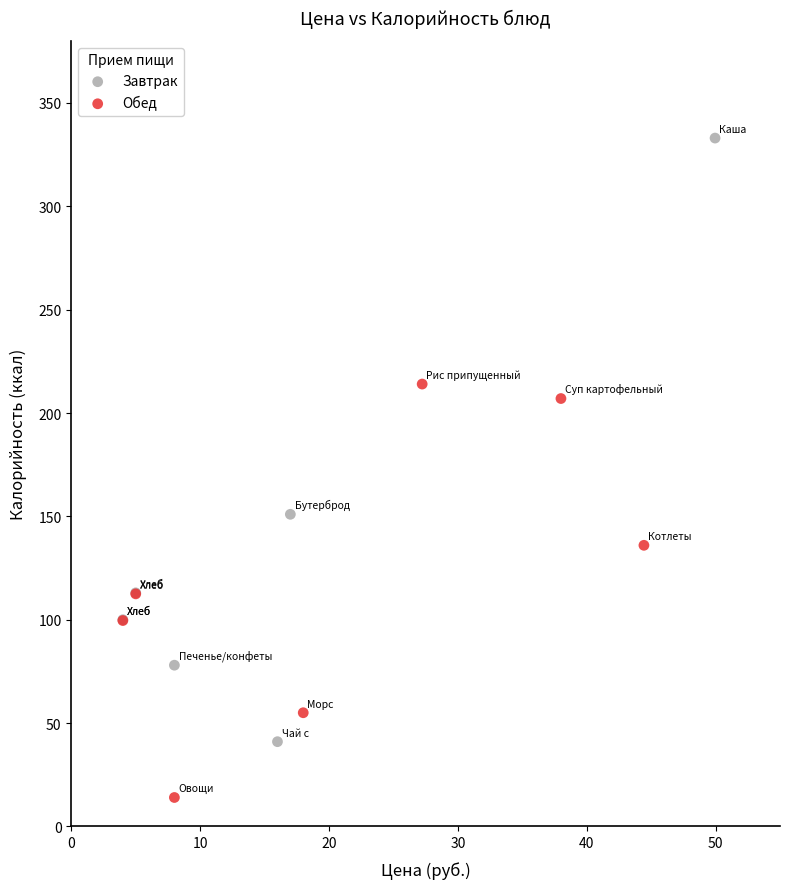

Which series contains the highest Y value?

Завтрак